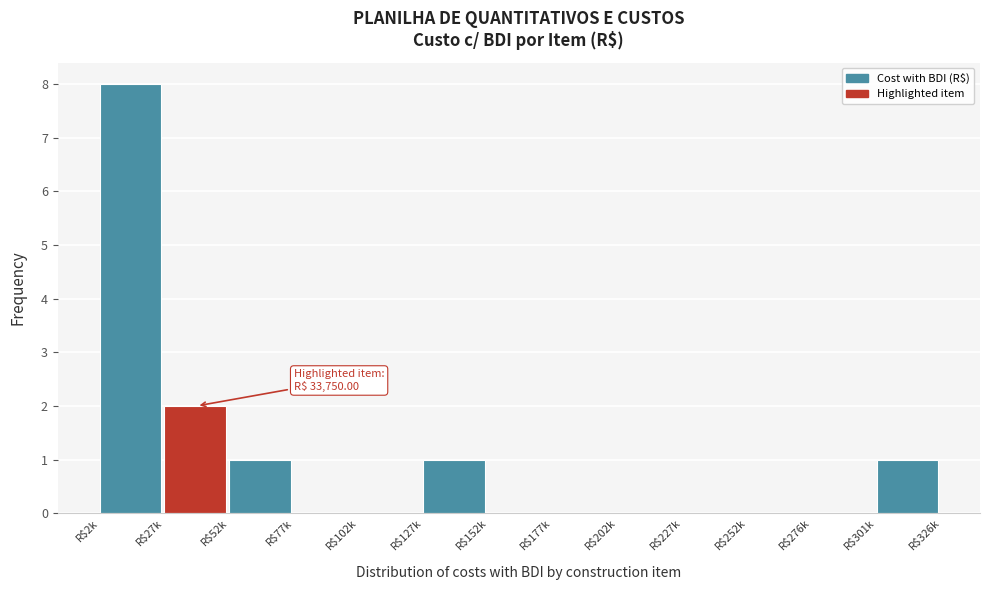

Is it true that the value at R$301k is 0?

False